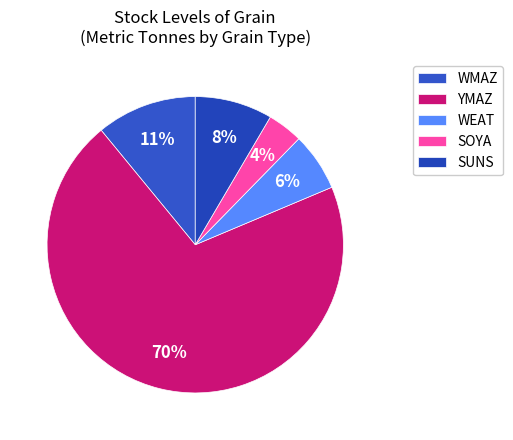

Rank the categories by value from highest to lowest.

YMAZ, WMAZ, SUNS, WEAT, SOYA